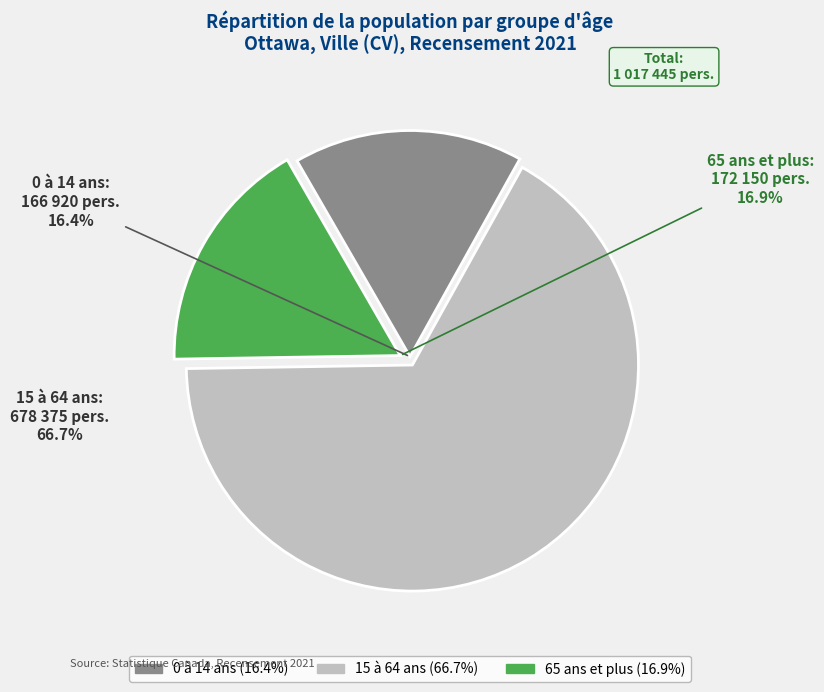

Which slice is the largest?

15 à 64 ans